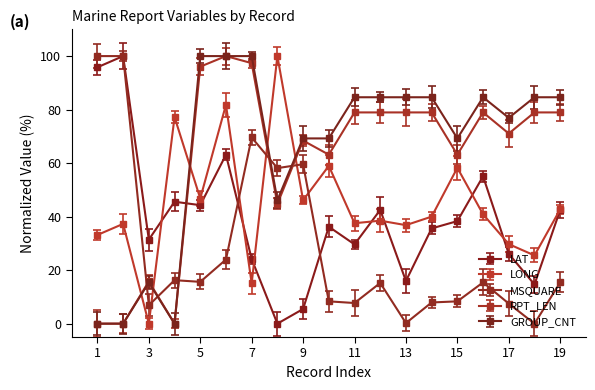

True or false: RPT_LEN has more than 2 points higher than both neighbors.

True